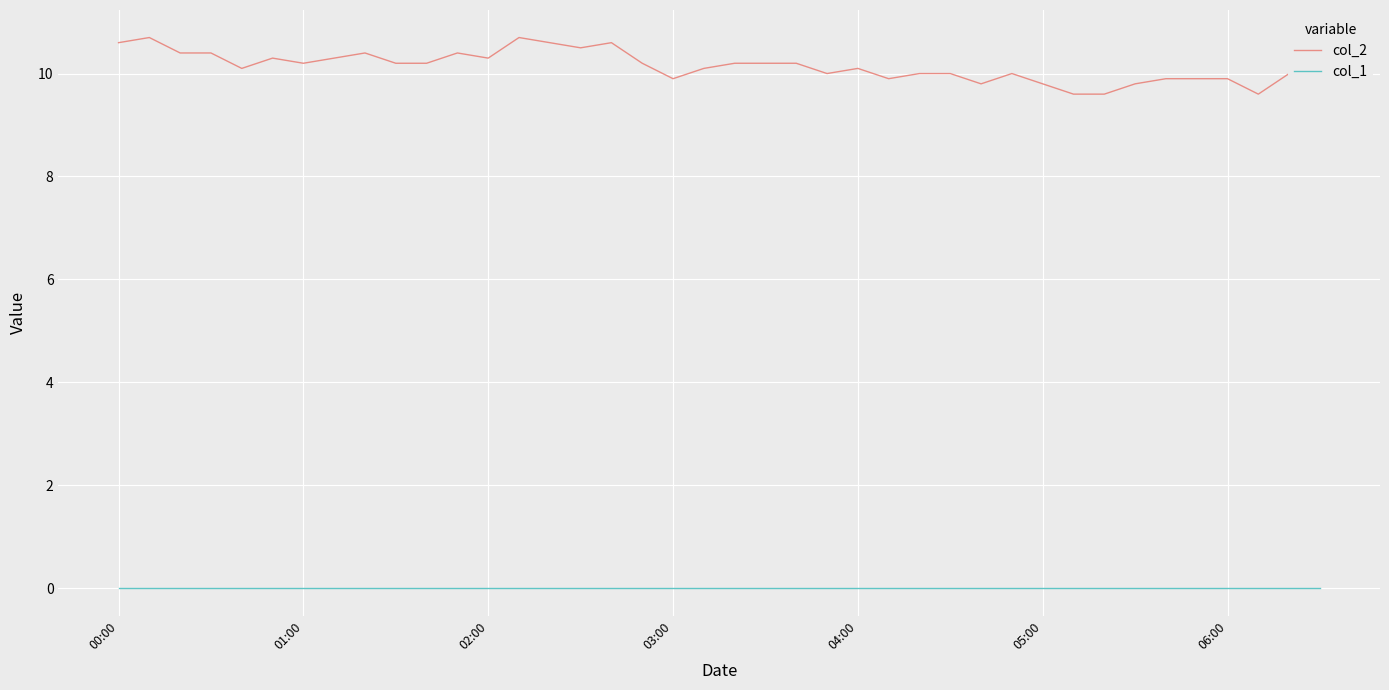

Is this an area chart (filled region under the line)?

No